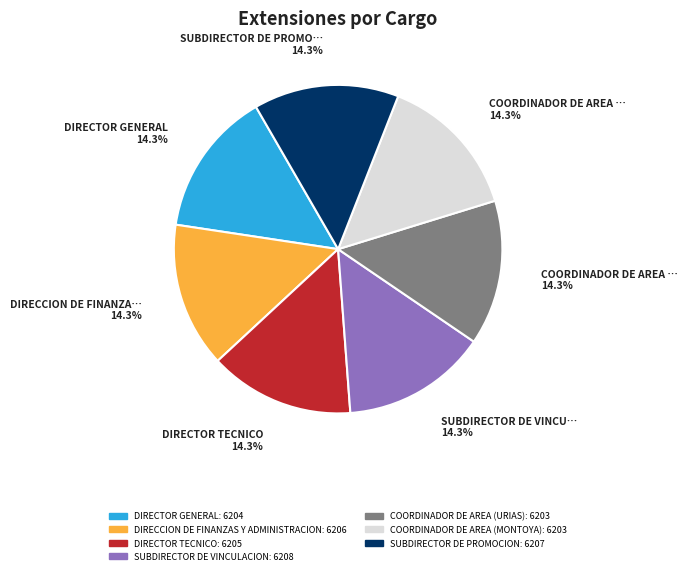

Does any single category account for the majority?

No